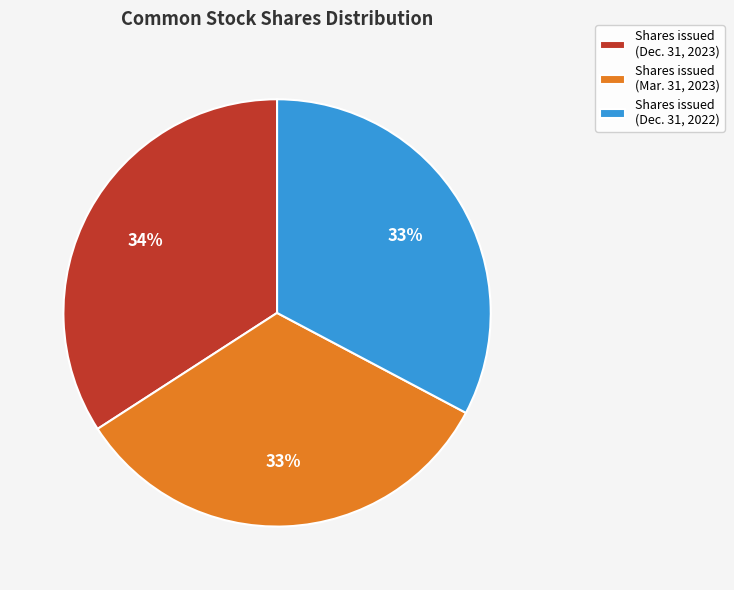

Combined, do Shares issued (Dec. 31, 2023) and Shares issued (Mar. 31, 2023) account for over 50%?

Yes